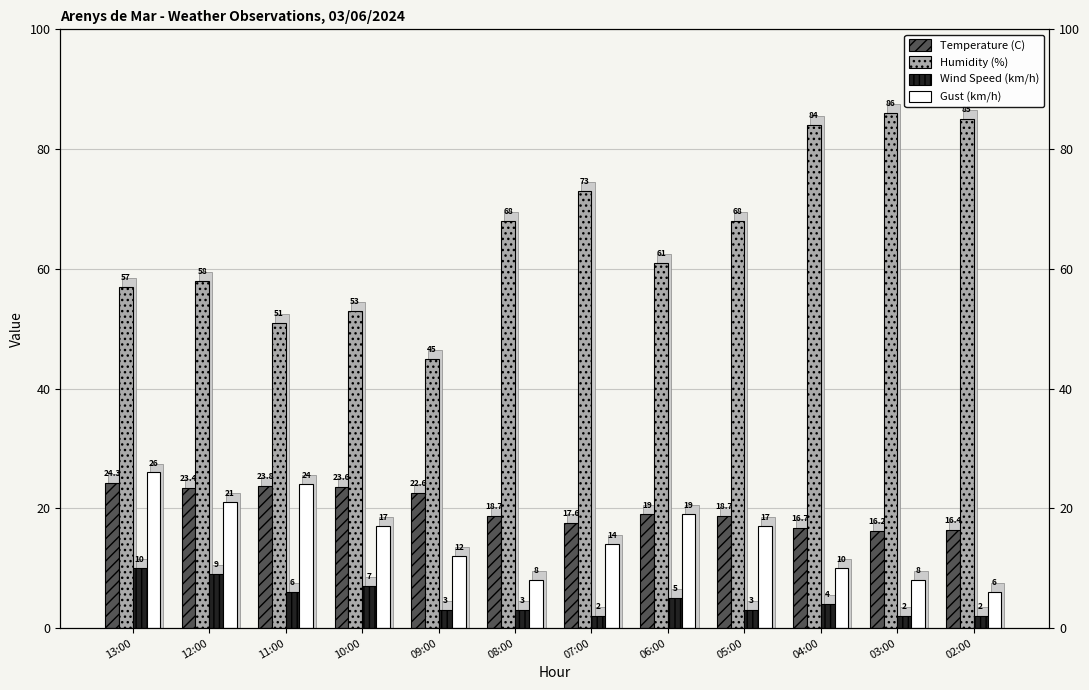

Reading left to right, extract all data points from this chart.

Temperature (C): 13:00=24.3	12:00=23.4	11:00=23.8	10:00=23.6	09:00=22.6	08:00=18.7	07:00=17.6	06:00=19.0	05:00=18.7	04:00=16.7	03:00=16.2	02:00=16.4
Humidity (%): 13:00=57.0	12:00=58.0	11:00=51.0	10:00=53.0	09:00=45.0	08:00=68.0	07:00=73.0	06:00=61.0	05:00=68.0	04:00=84.0	03:00=86.0	02:00=85.0
Wind Speed (km/h): 13:00=10.0	12:00=9.0	11:00=6.0	10:00=7.0	09:00=3.0	08:00=3.0	07:00=2.0	06:00=5.0	05:00=3.0	04:00=4.0	03:00=2.0	02:00=2.0
Gust (km/h): 13:00=26.0	12:00=21.0	11:00=24.0	10:00=17.0	09:00=12.0	08:00=8.0	07:00=14.0	06:00=19.0	05:00=17.0	04:00=10.0	03:00=8.0	02:00=6.0